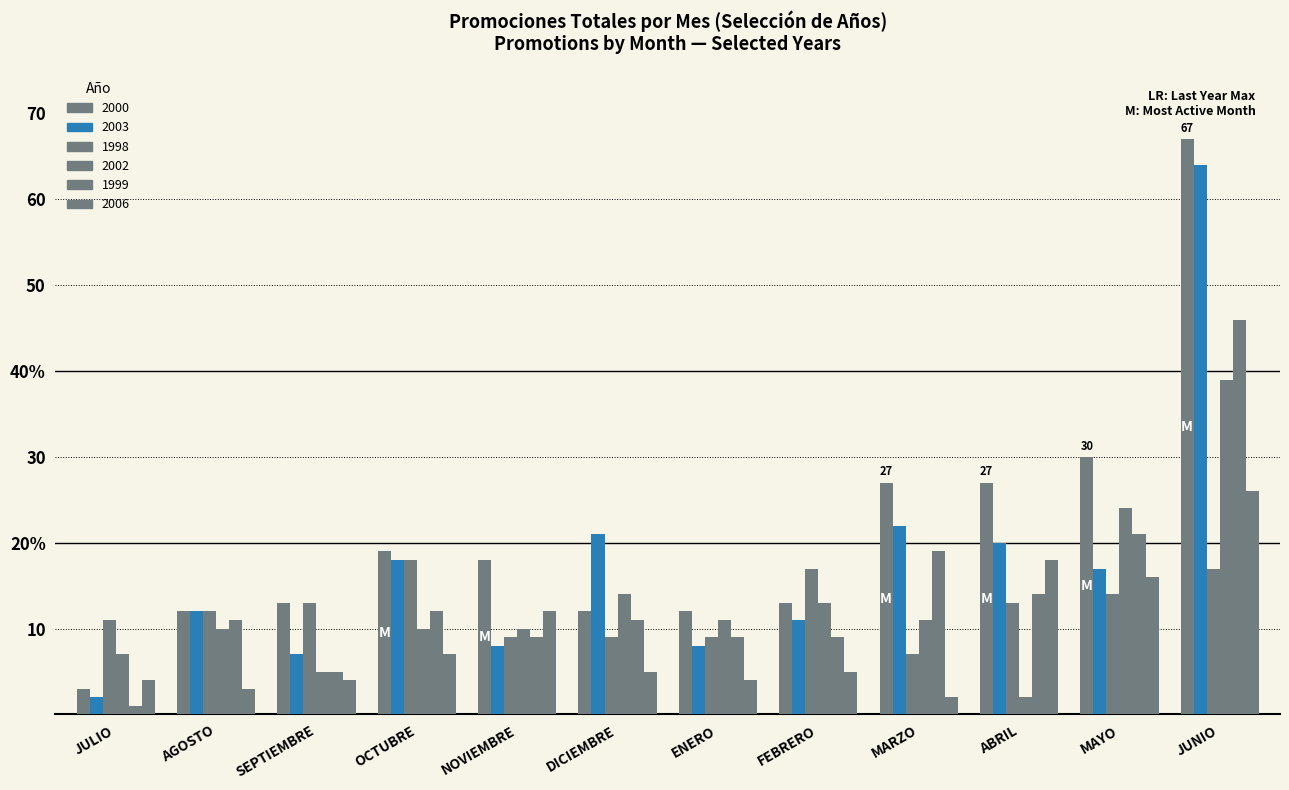

At which label is 2006 closest to 14?

NOVIEMBRE